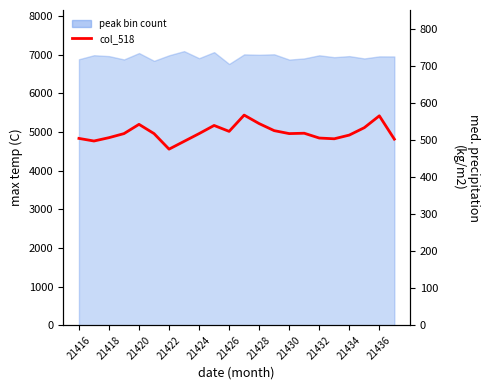

True or false: the data has more than 1 interior local peaks.

True